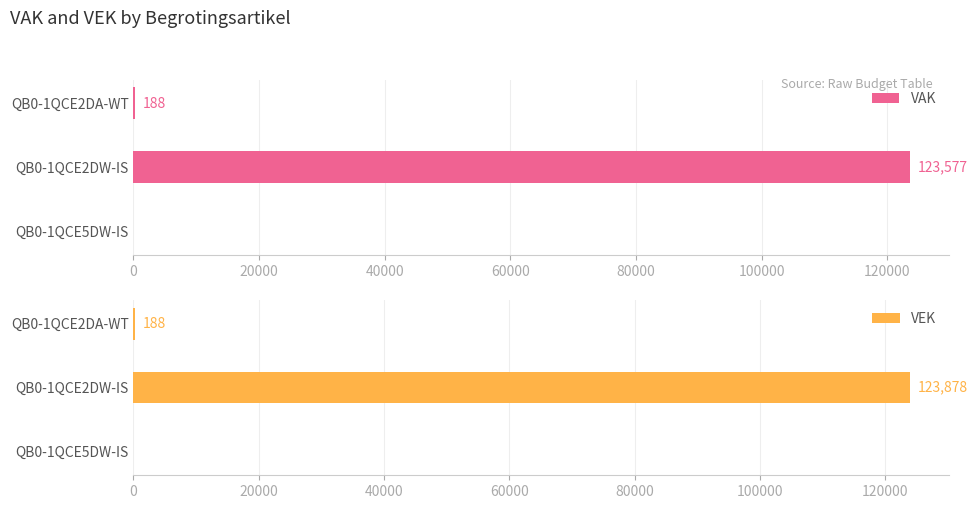

What is the sum of all VAK values?

123765